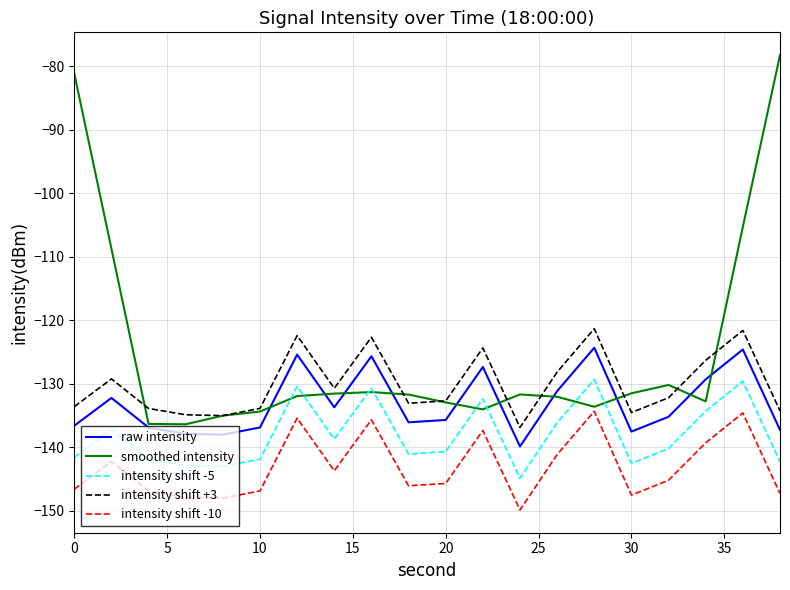

Which series has the largest total across all categories?

smoothed intensity